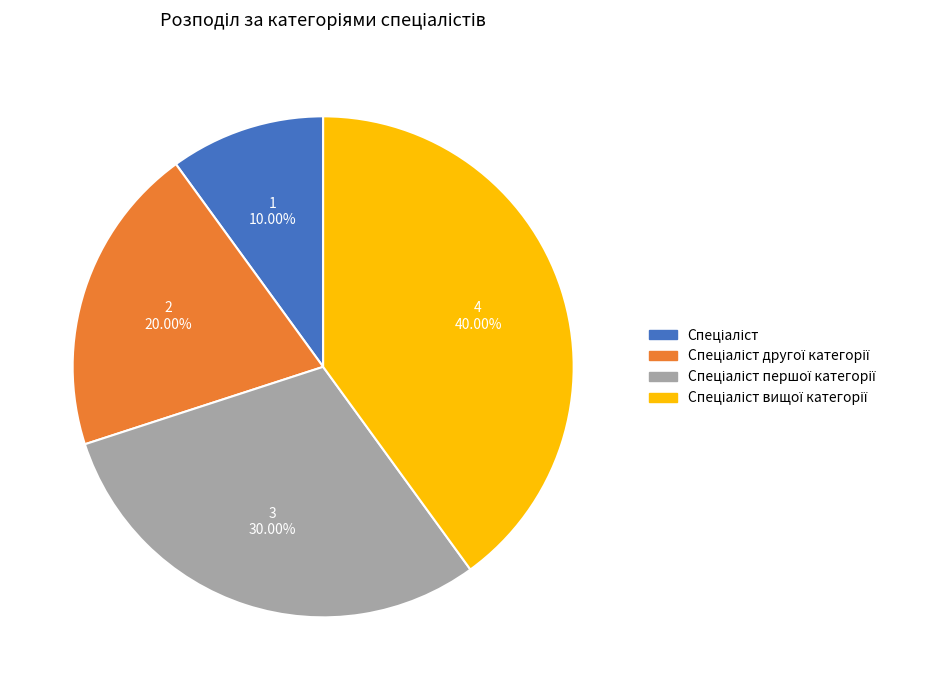

To the nearest percent, what is the average slice percentage?

25%